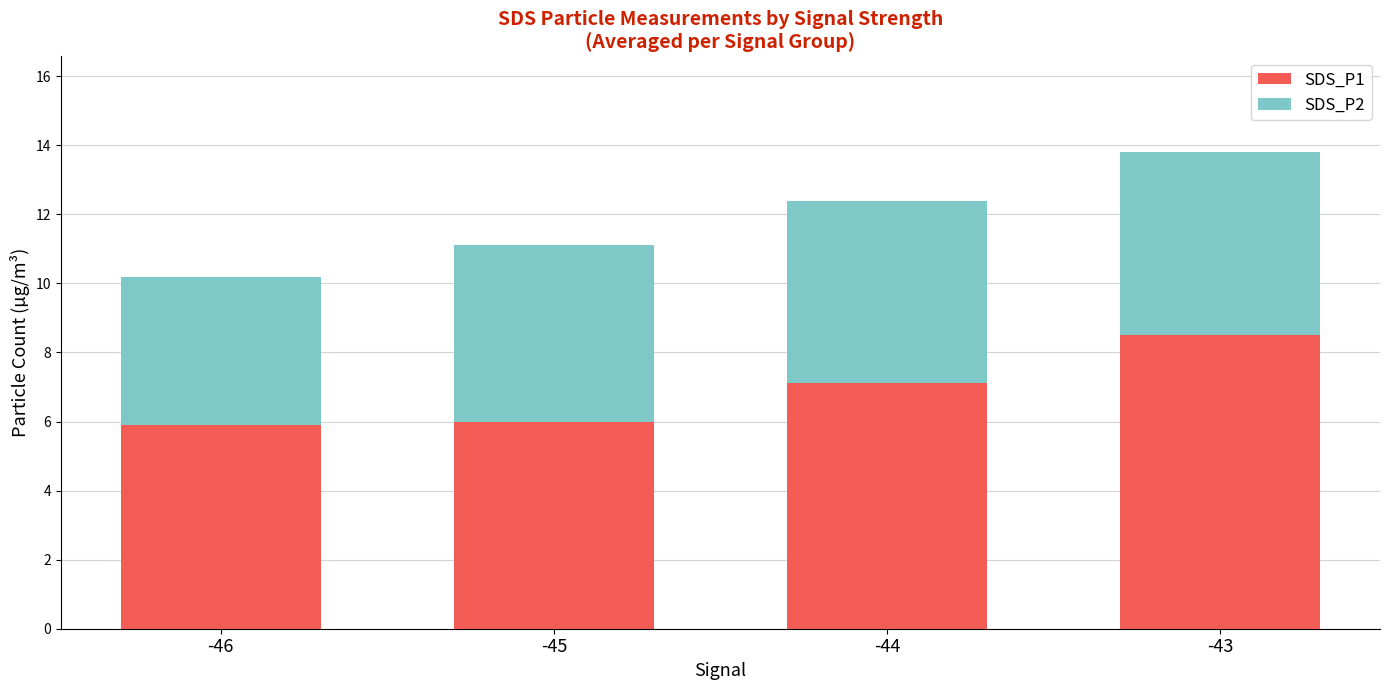

The SDS_P1 series shows 1.5 at -44. True or false?

False